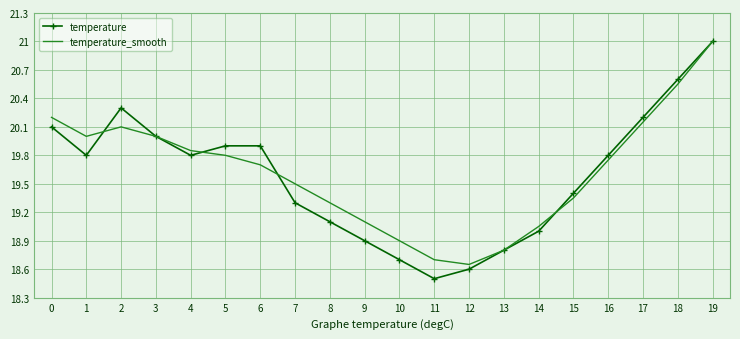

At which category does temperature reach its first local peak?

2